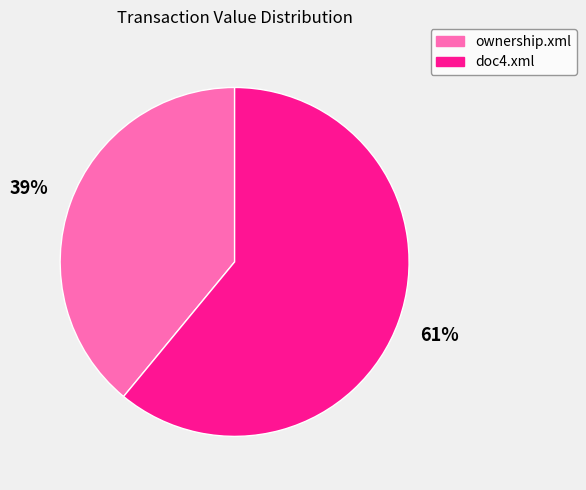

Which has a higher value, doc4.xml or ownership.xml?

doc4.xml